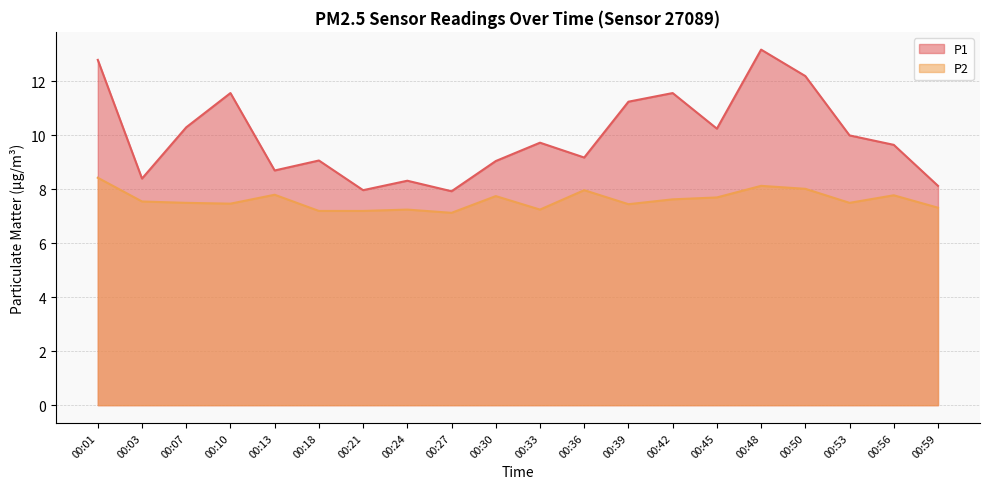

List the labels in order of P2 value, smallest first.

00:27, 00:18, 00:21, 00:24, 00:33, 00:59, 00:39, 00:10, 00:07, 00:53, 00:03, 00:42, 00:45, 00:30, 00:56, 00:13, 00:36, 00:50, 00:48, 00:01